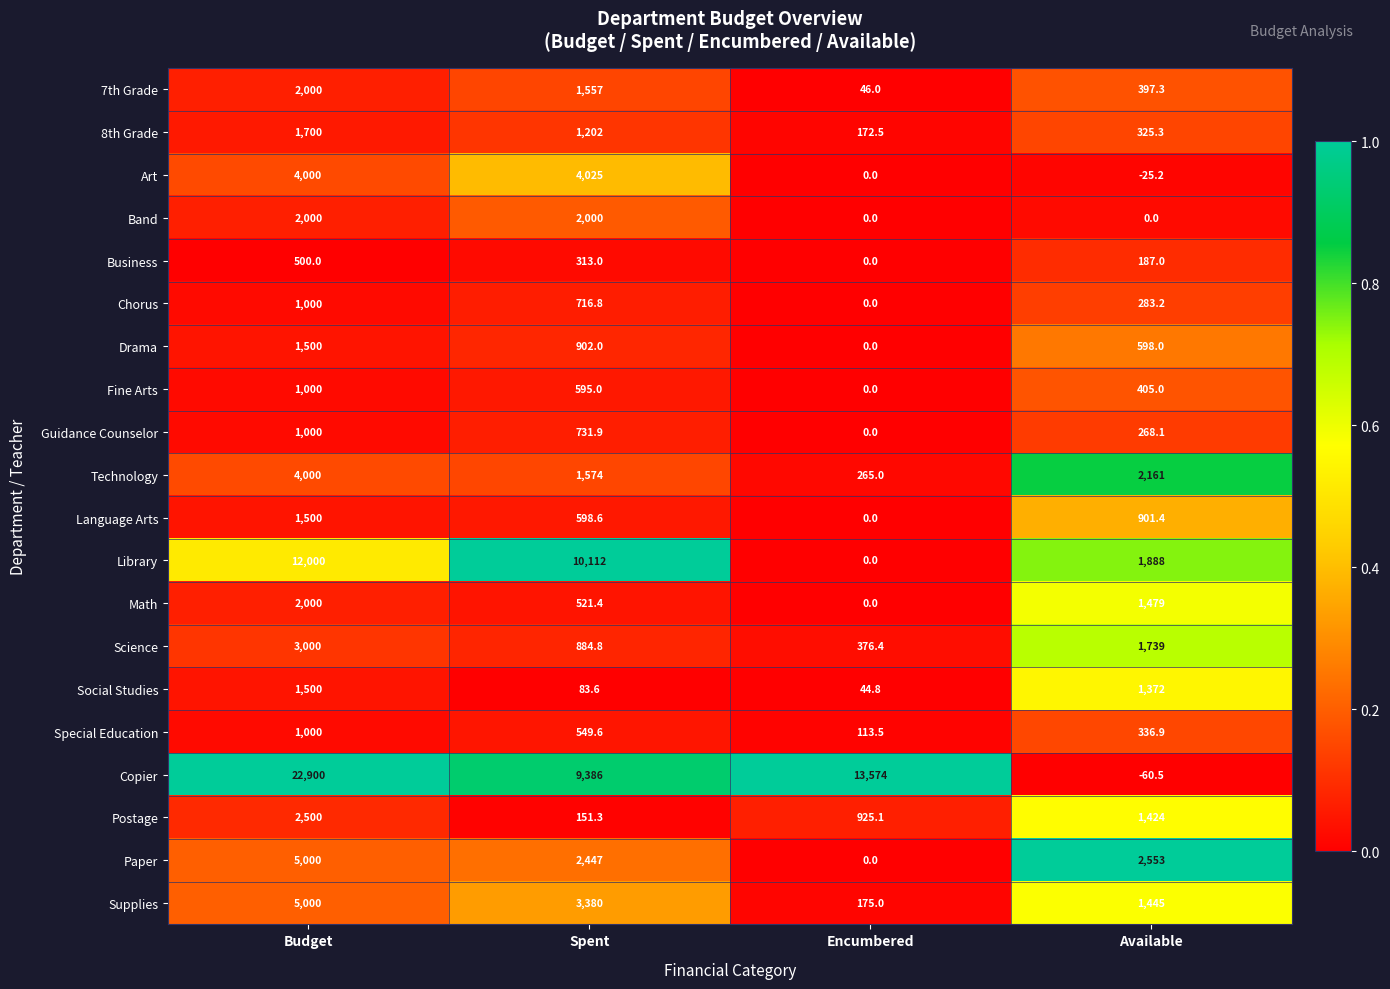

What value does the Business series have at Available?

187.0